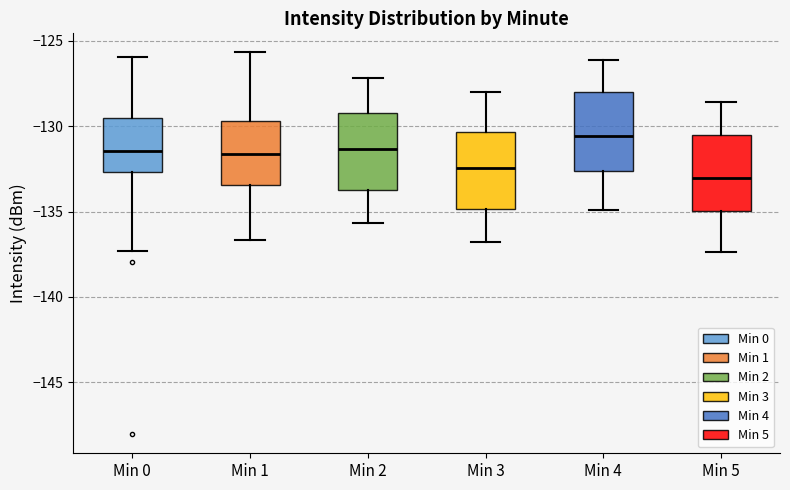

Which box has the highest median line?

Min 4